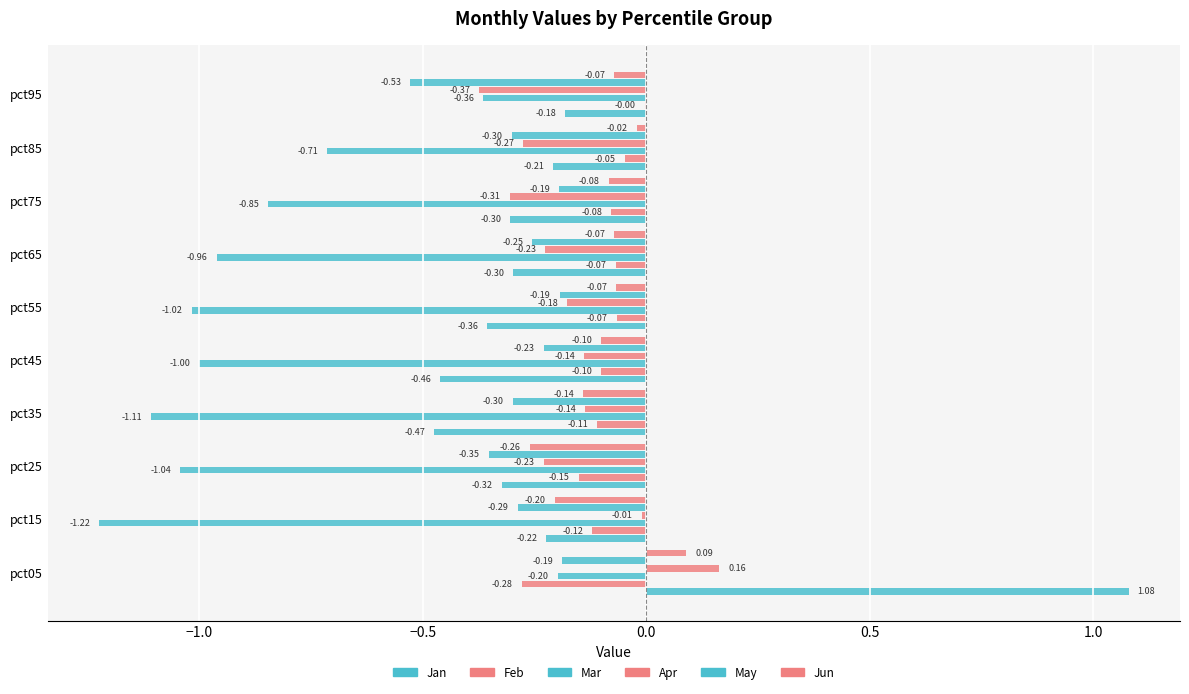

Count the number of categories in the chart.

10